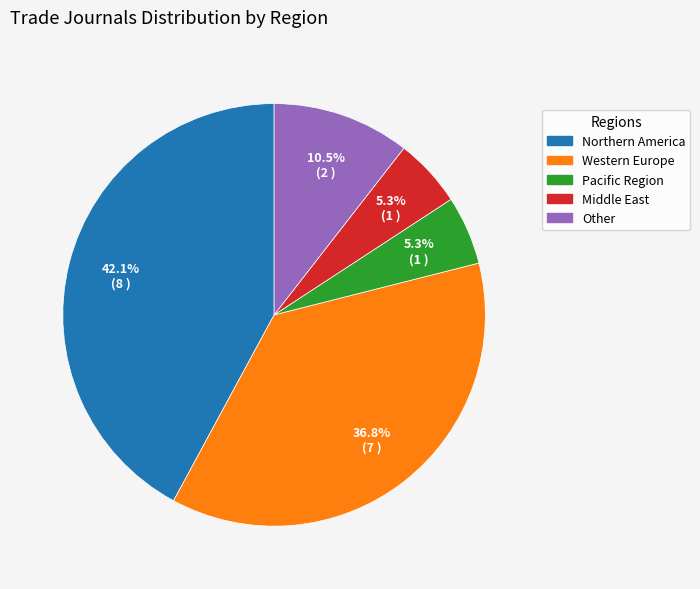

Is there a majority slice in this chart?

No